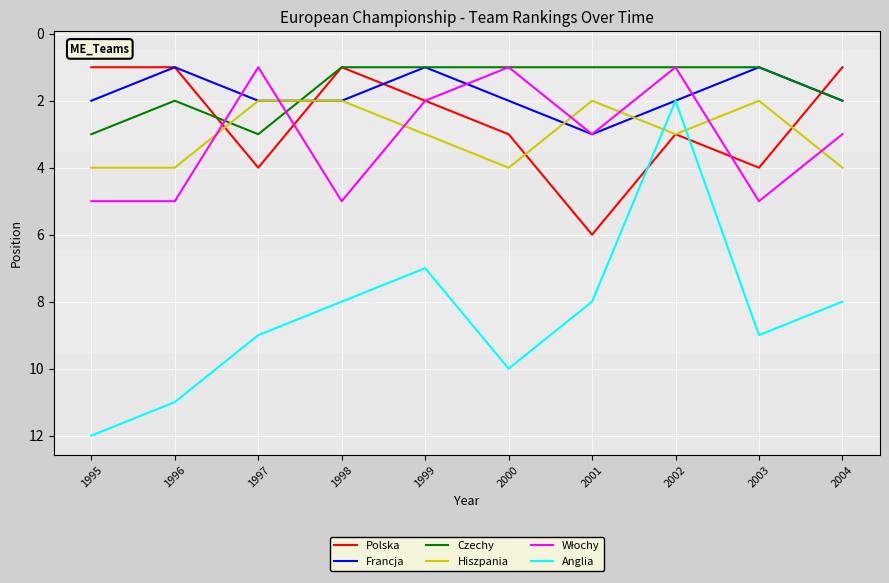

What is the difference between the highest and lowest values at 1999?

6